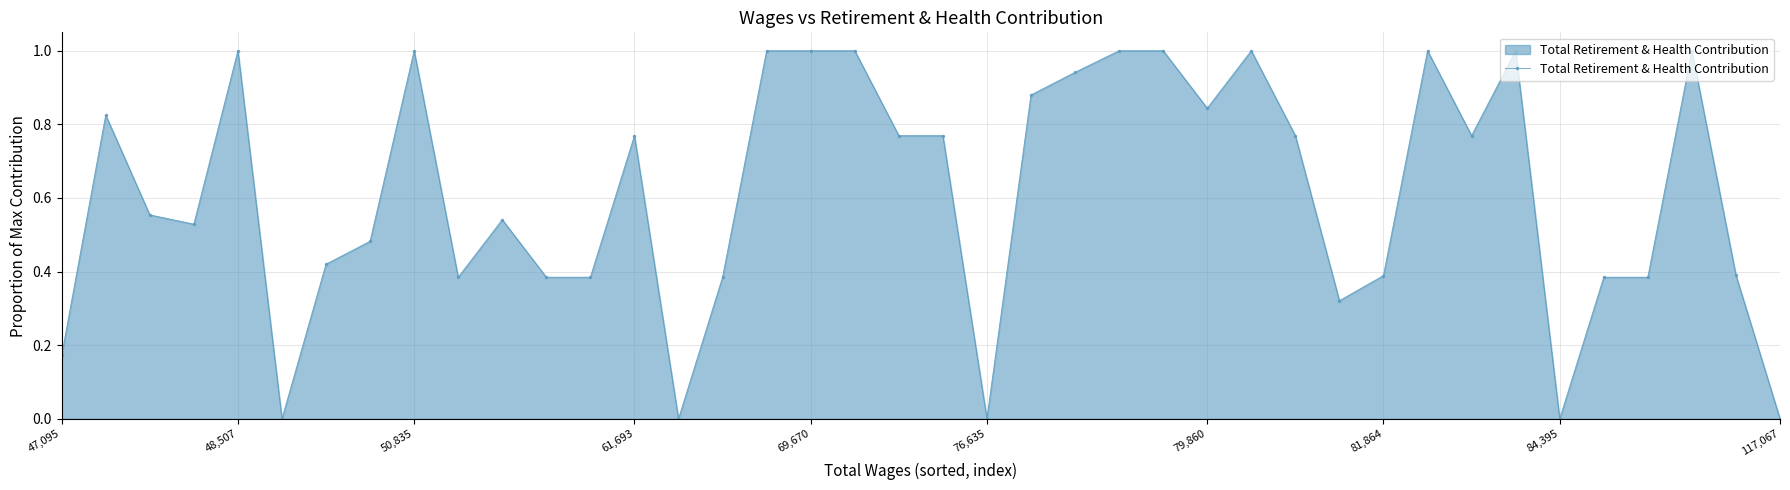

True or false: there are more than 2 points higher than both neighbors.

True